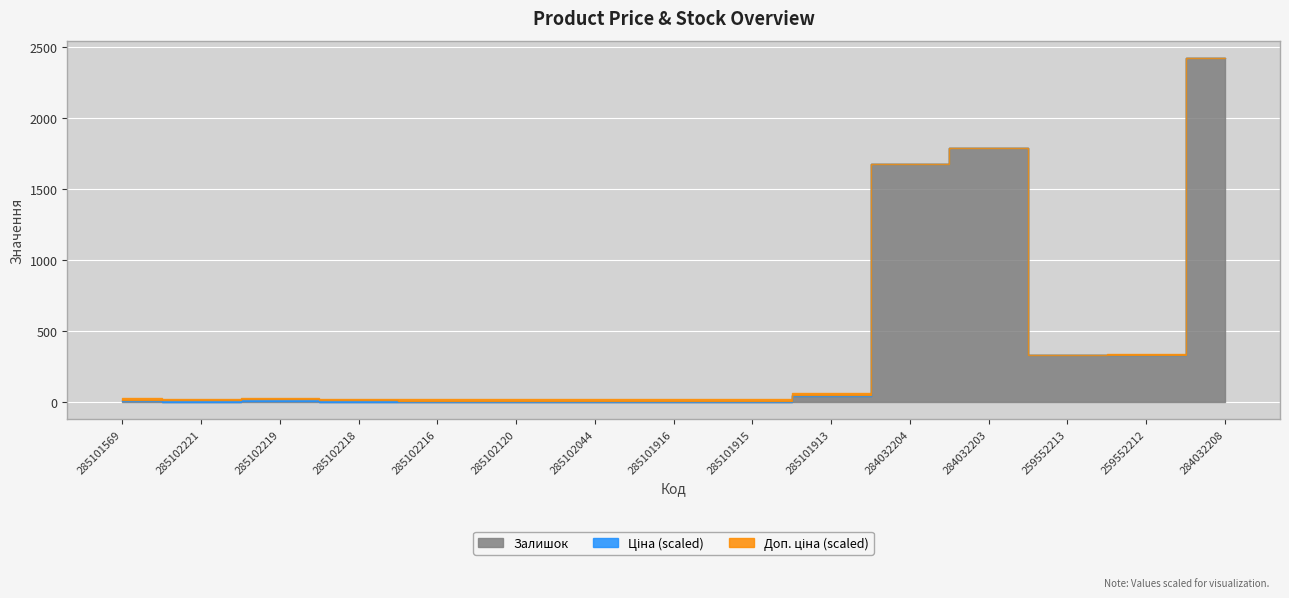

What is the value of the Залишок point at the 1st from the left?

7.0